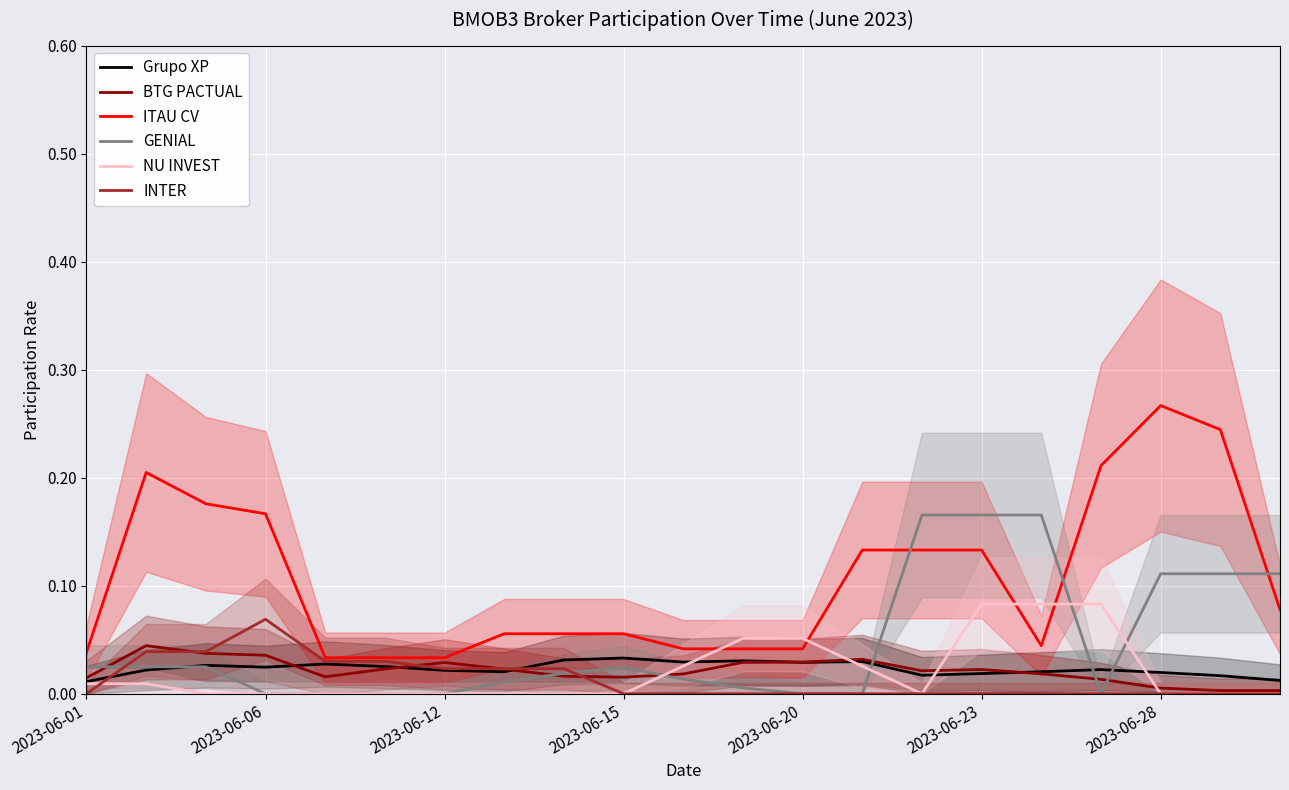

How many times do NU INVEST and GENIAL cross each other?

4